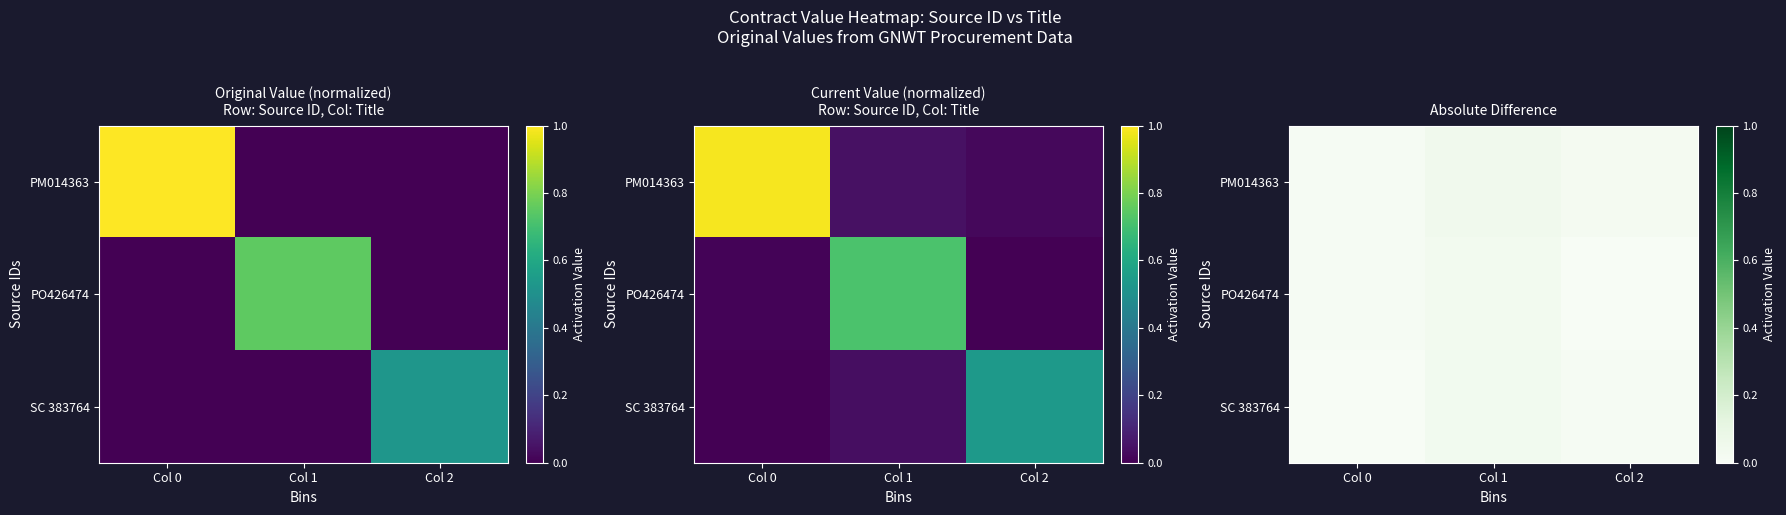

Is it true that PM014363 equals 0.0 at Col 0?

False